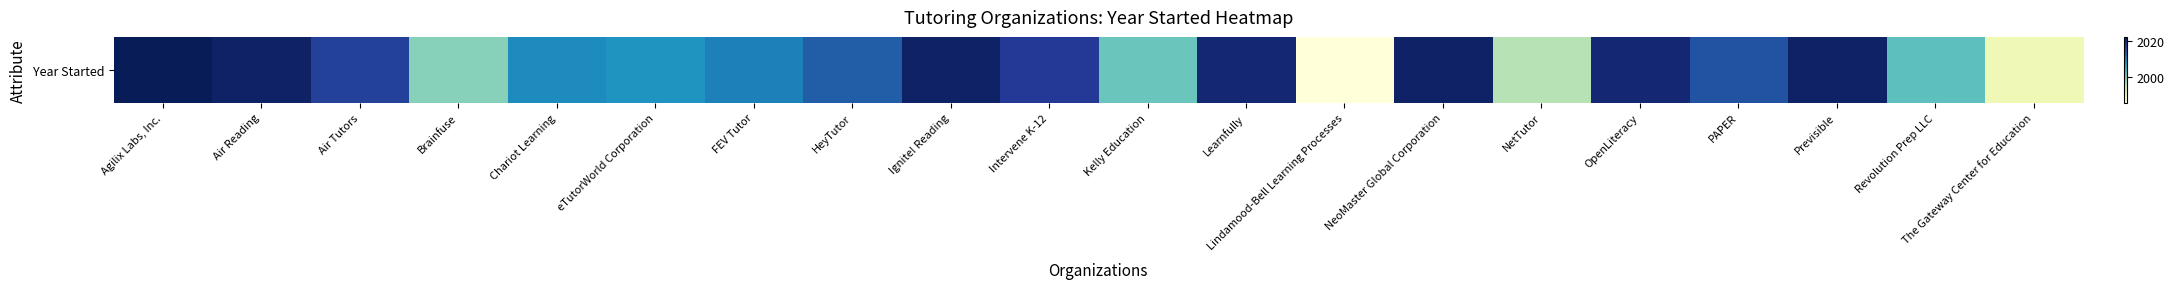

Reading left to right, what are all the values shown in this chart?

Agilix Labs, Inc.=2022	Air Reading=2021	Air Tutors=2016	Brainfuse=1999	Chariot Learning=2009	eTutorWorld Corporation=2008	FEV Tutor=2010	HeyTutor=2013	Ignite! Reading=2021	Intervene K-12=2017	Kelly Education=2001	Learnfully=2020	Lindamood-Bell Learning Processes=1986	NeoMaster Global Corporation=2021	NetTutor=1996	OpenLiteracy=2020	PAPER=2014	Previsible=2021	Revolution Prep LLC=2002	The Gateway Center for Education=1990